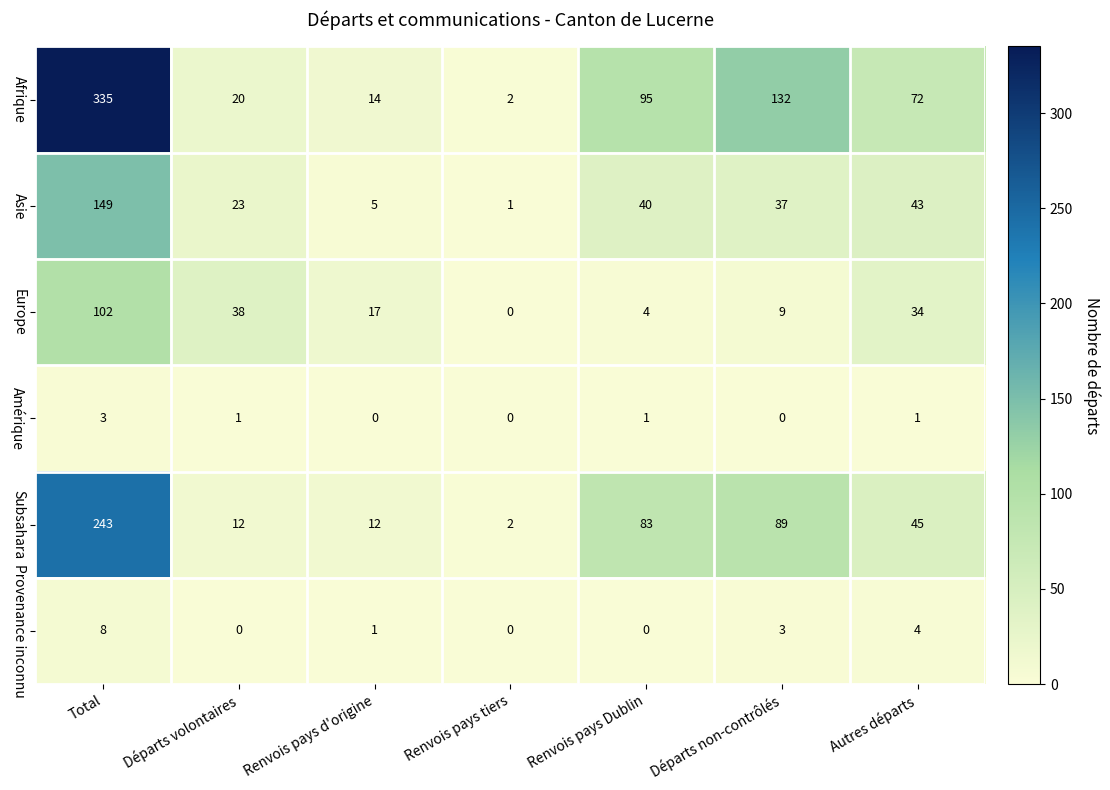

True or false: Provenance inconnu has a value of 0 at Départs volontaires.

True